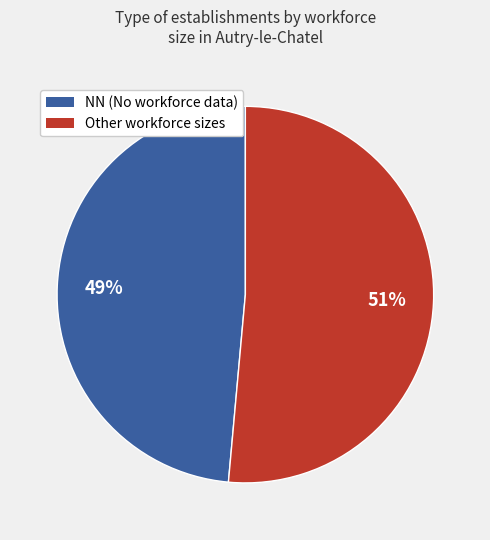

To the nearest percent, what is the average slice percentage?

50%